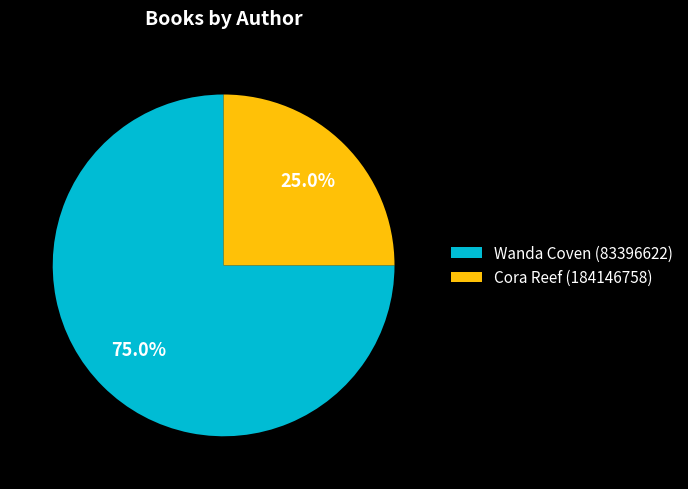

Is Cora Reef (184146758) the majority of the pie?

No